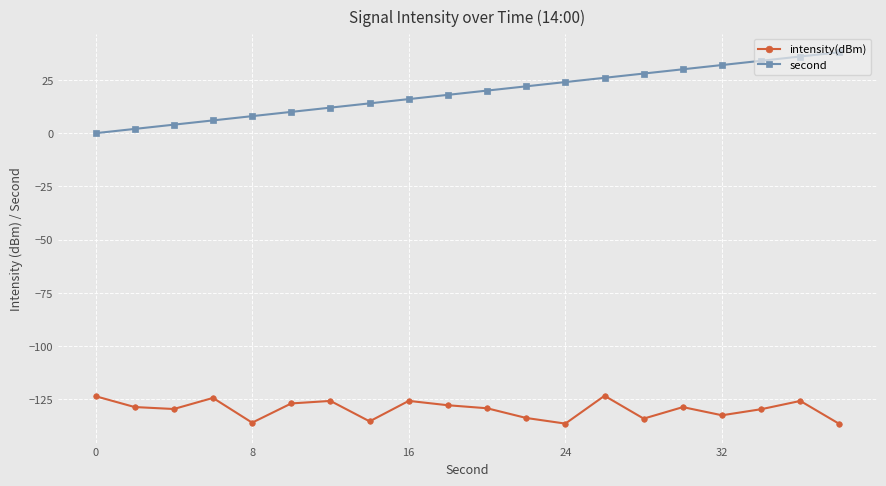

Which series has the largest total across all categories?

second